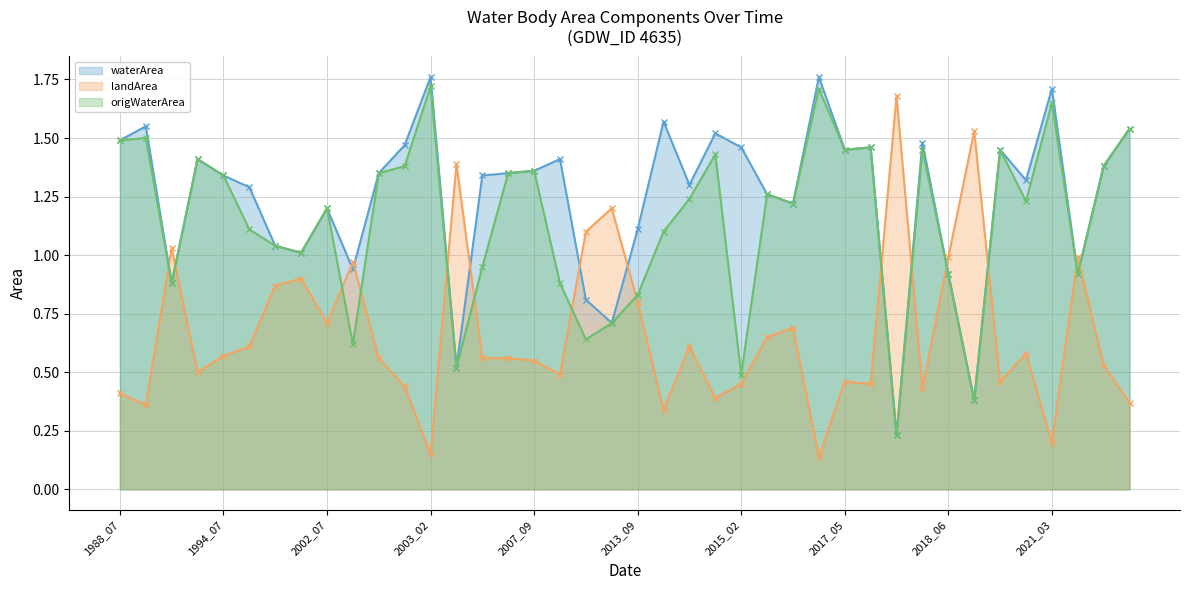

Reading left to right, what are all the values shown in this chart?

waterArea: 1.5	1.6	0.9	1.4	1.3	1.3	1.0	1.0	1.2	0.9	1.4	1.5	1.8	0.5	1.3	1.4	1.4	1.4	0.8	0.7	1.1	1.6	1.3	1.5	1.5	1.3	1.2	1.8	1.4	1.5	0.2	1.5	0.9	0.4	1.4	1.3	1.7	0.9	1.4	1.5
landArea: 0.4	0.4	1.0	0.5	0.6	0.6	0.9	0.9	0.7	1.0	0.6	0.4	0.1	1.4	0.6	0.6	0.6	0.5	1.1	1.2	0.8	0.3	0.6	0.4	0.5	0.7	0.7	0.1	0.5	0.5	1.7	0.4	1.0	1.5	0.5	0.6	0.2	1.0	0.5	0.4
origWaterArea: 1.5	1.5	0.9	1.4	1.3	1.1	1.0	1.0	1.2	0.6	1.4	1.4	1.7	0.5	0.9	1.4	1.4	0.9	0.6	0.7	0.8	1.1	1.2	1.4	0.5	1.3	1.2	1.7	1.4	1.5	0.2	1.4	0.9	0.4	1.4	1.2	1.6	0.9	1.4	1.5